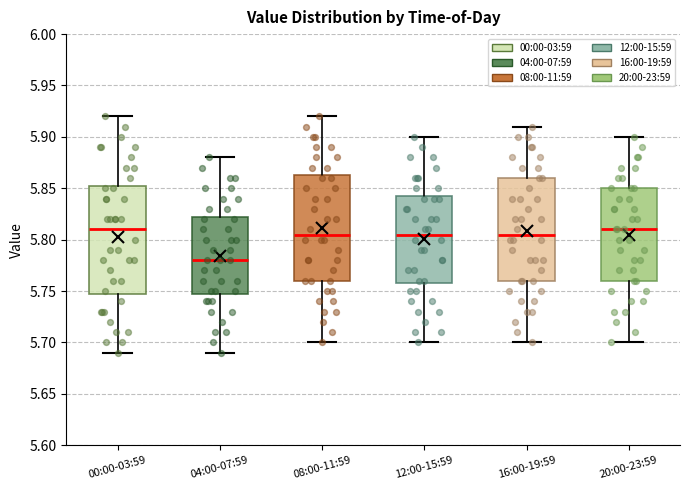

Where does the median line of the box for 16:00-19:59 sit on the y-axis? The values are not printed on the chart, so give them approximately, as read against the axis.

5.805